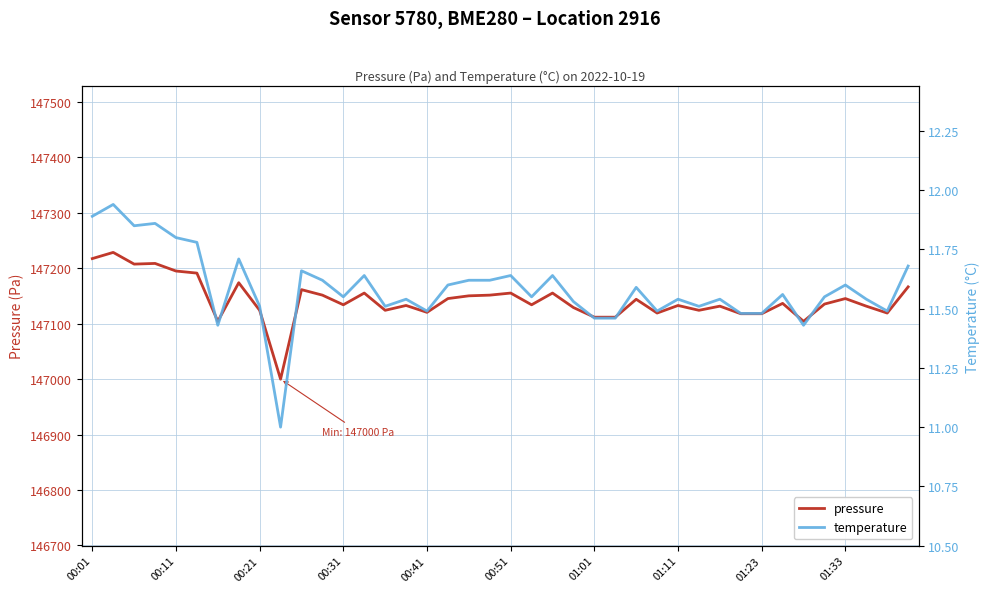

How many lines are shown in the chart?

2